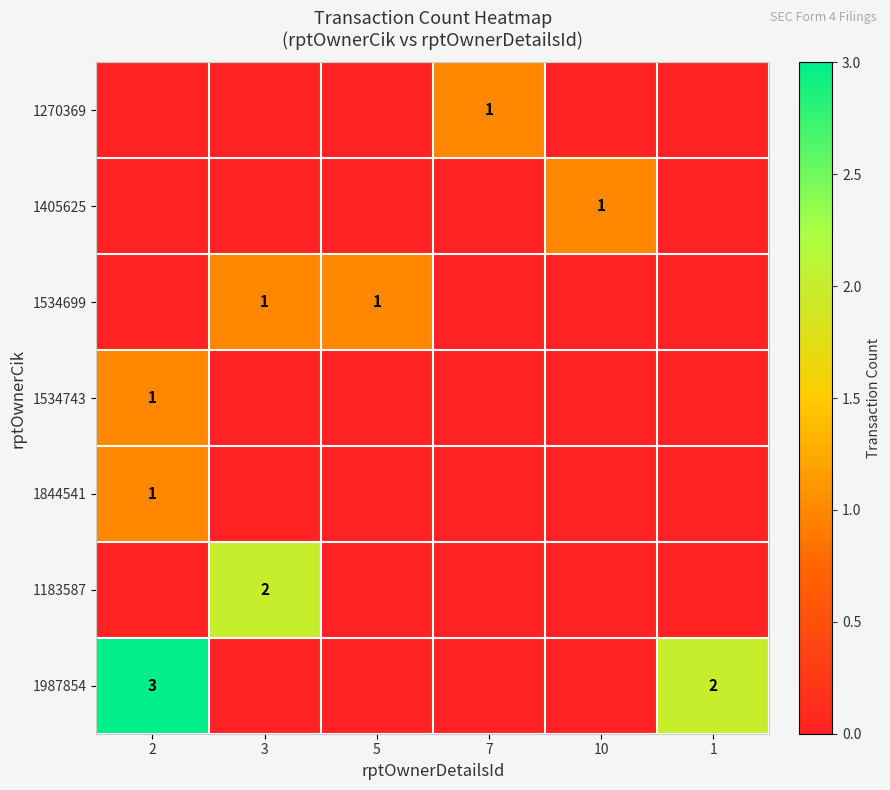

At which category is the sum across all series the highest?

2